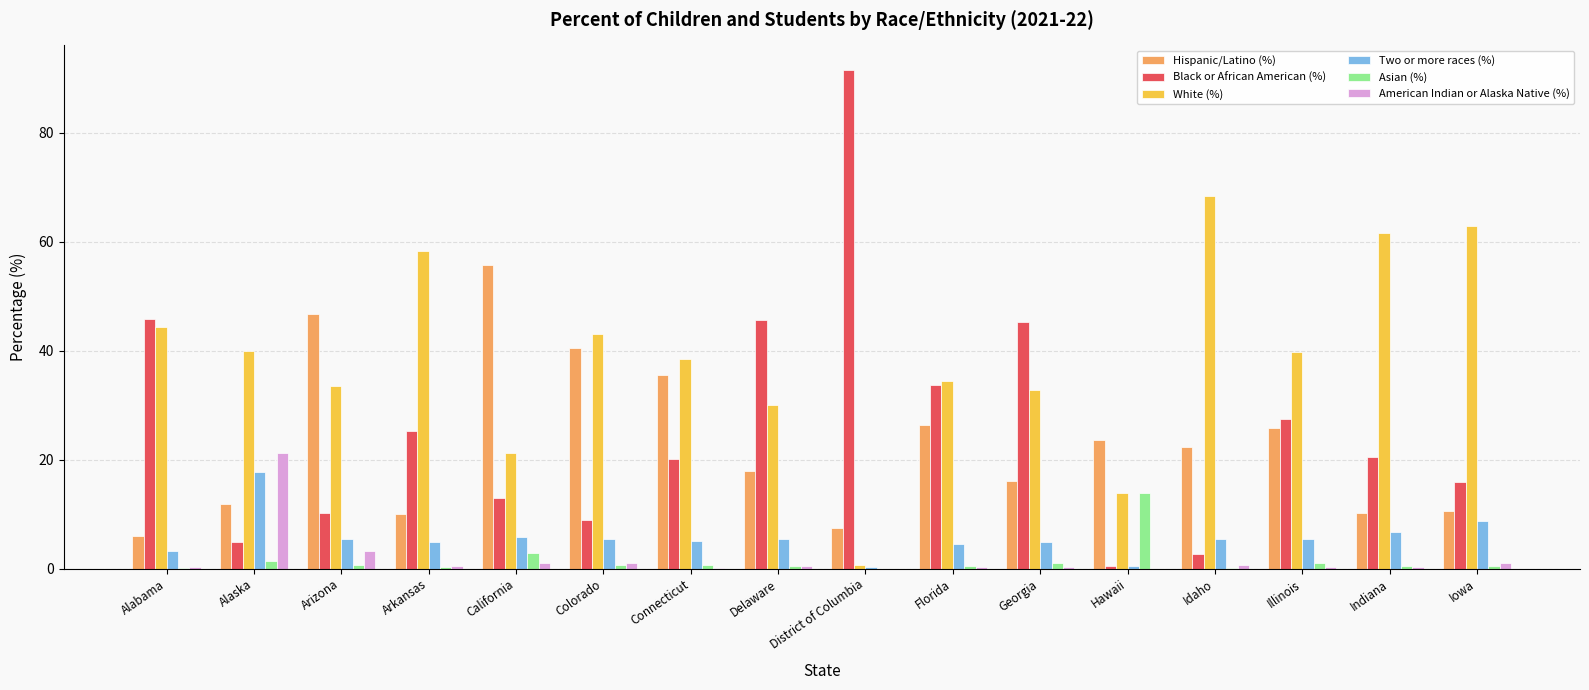

Is the value of White (%) at Hawaii greater than the value of Asian (%) at California?

Yes